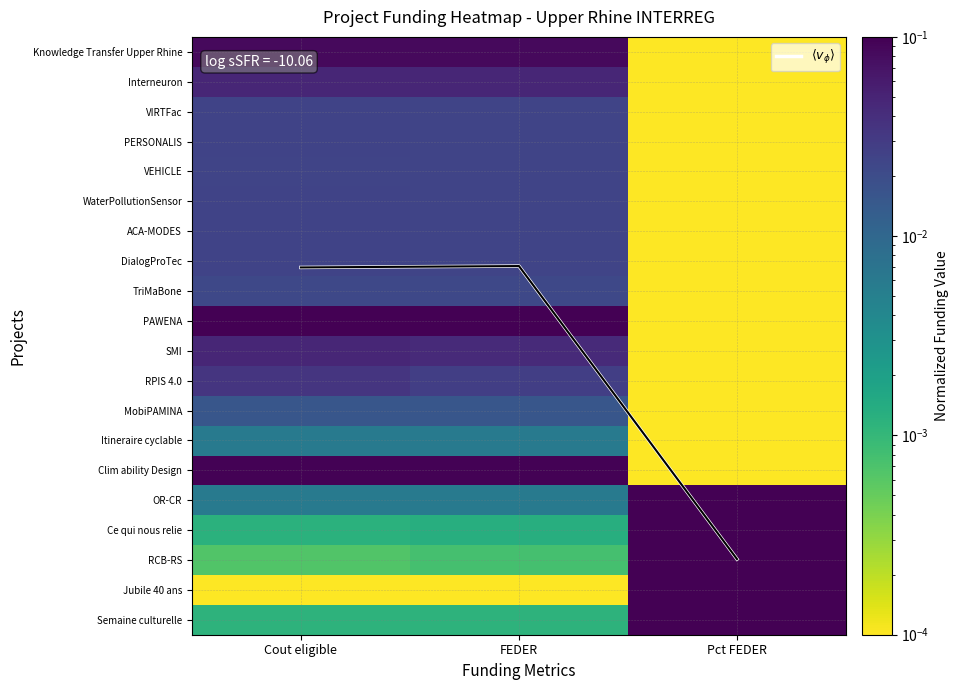

What is the greatest value displayed?

17.0